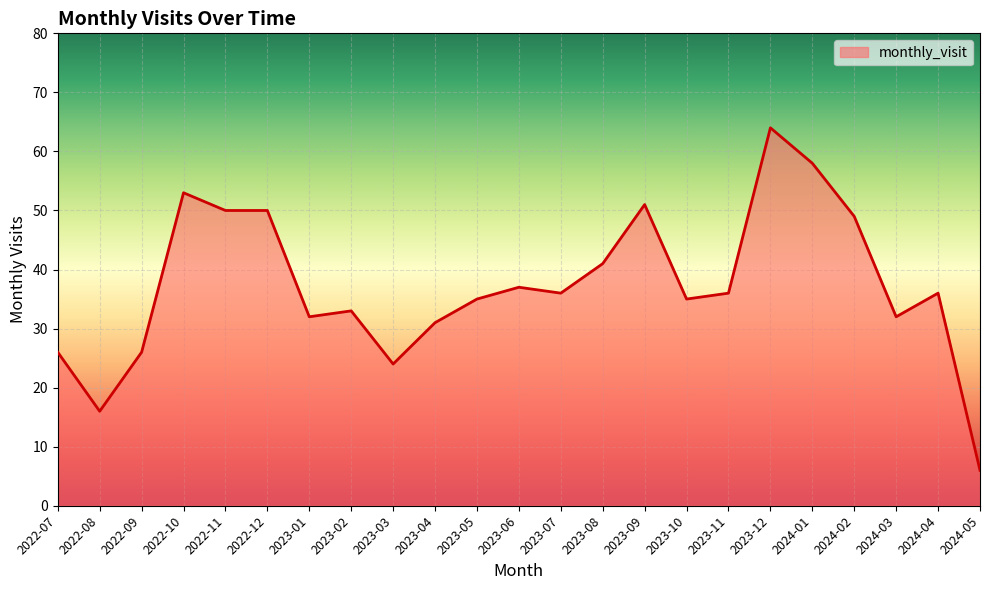

Is it true that the value at 2023-05 is 14?

False